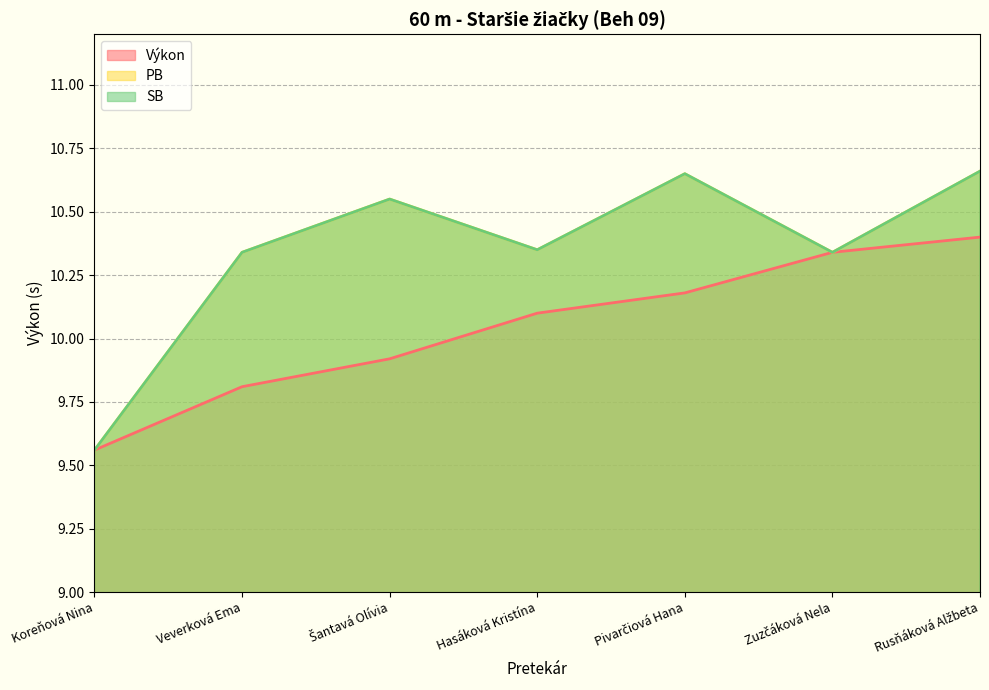

Reading left to right, transcribe all the data shown in this chart.

Výkon: Koreňová Nina=9.6	Veverková Ema=9.8	Šantavá Olívia=9.9	Hasáková Kristína=10.1	Pivarčiová Hana=10.2	Zuzčáková Nela=10.3	Rusňáková Alžbeta=10.4
PB: Koreňová Nina=9.6	Veverková Ema=10.3	Šantavá Olívia=10.6	Hasáková Kristína=10.3	Pivarčiová Hana=10.7	Zuzčáková Nela=10.3	Rusňáková Alžbeta=10.7
SB: Koreňová Nina=9.6	Veverková Ema=10.3	Šantavá Olívia=10.6	Hasáková Kristína=10.3	Pivarčiová Hana=10.7	Zuzčáková Nela=10.3	Rusňáková Alžbeta=10.7